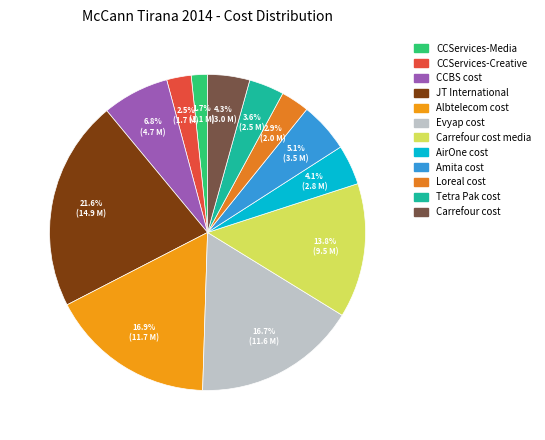

Count the number of slices in the pie.

12